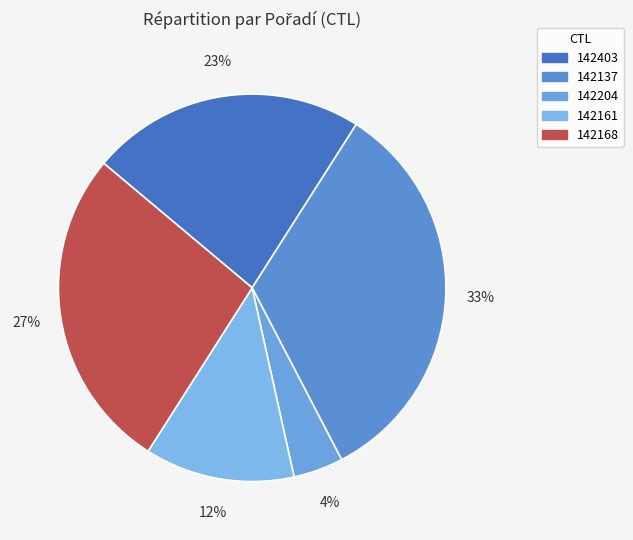

Combined, do 142161 and 142137 account for over 50%?

No